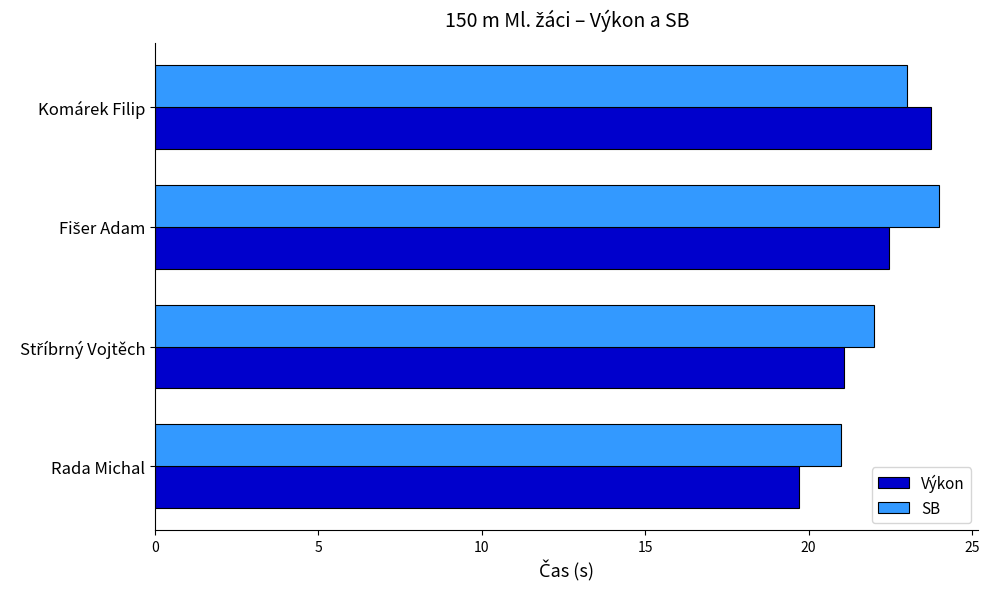

Is it true that Výkon equals 19.7 at Rada Michal?

True